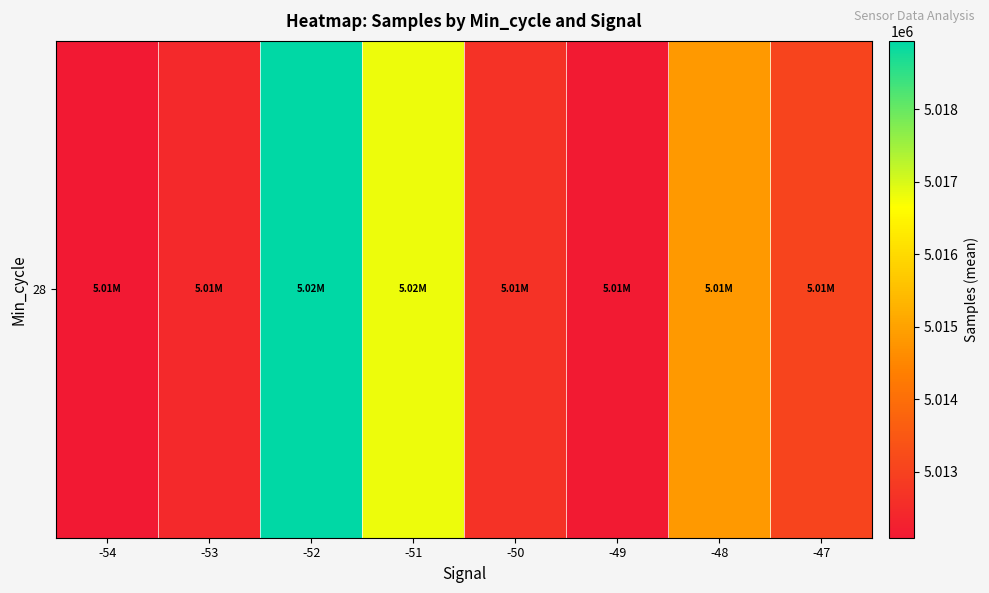

List the labels in order of value, largest first.

-52, -51, -48, -47, -50, -53, -49, -54